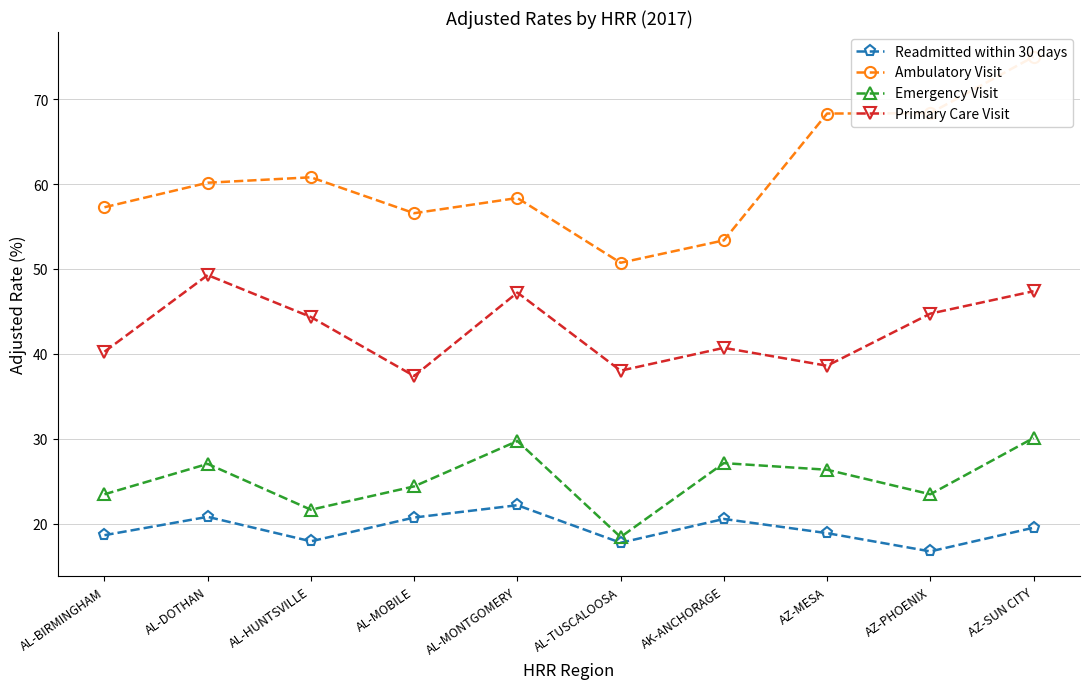

What is the approximate value of Readmitted within 30 days at AL-TUSCALOOSA?

17.7